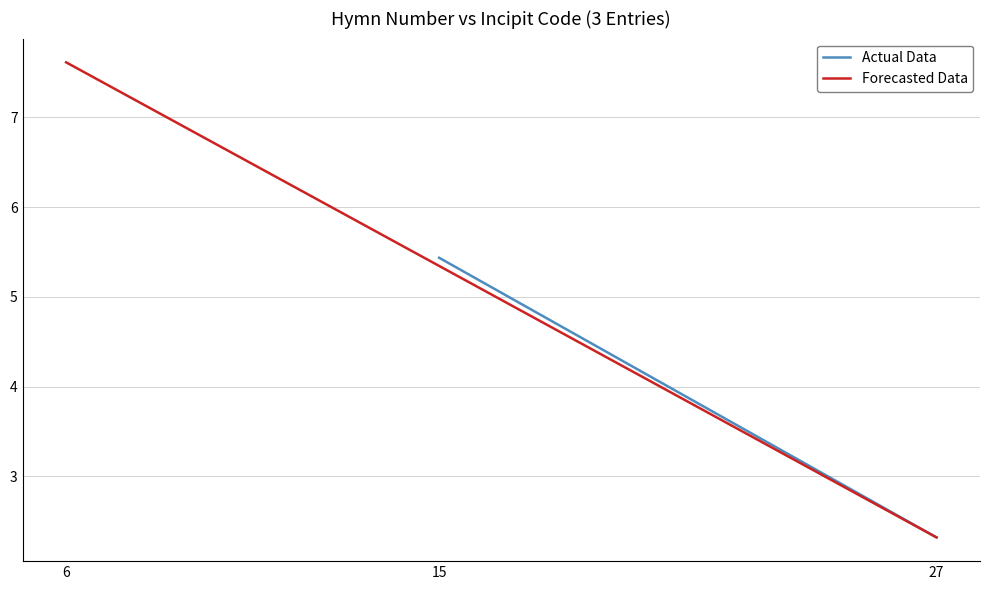

How many data points does each series have?

2